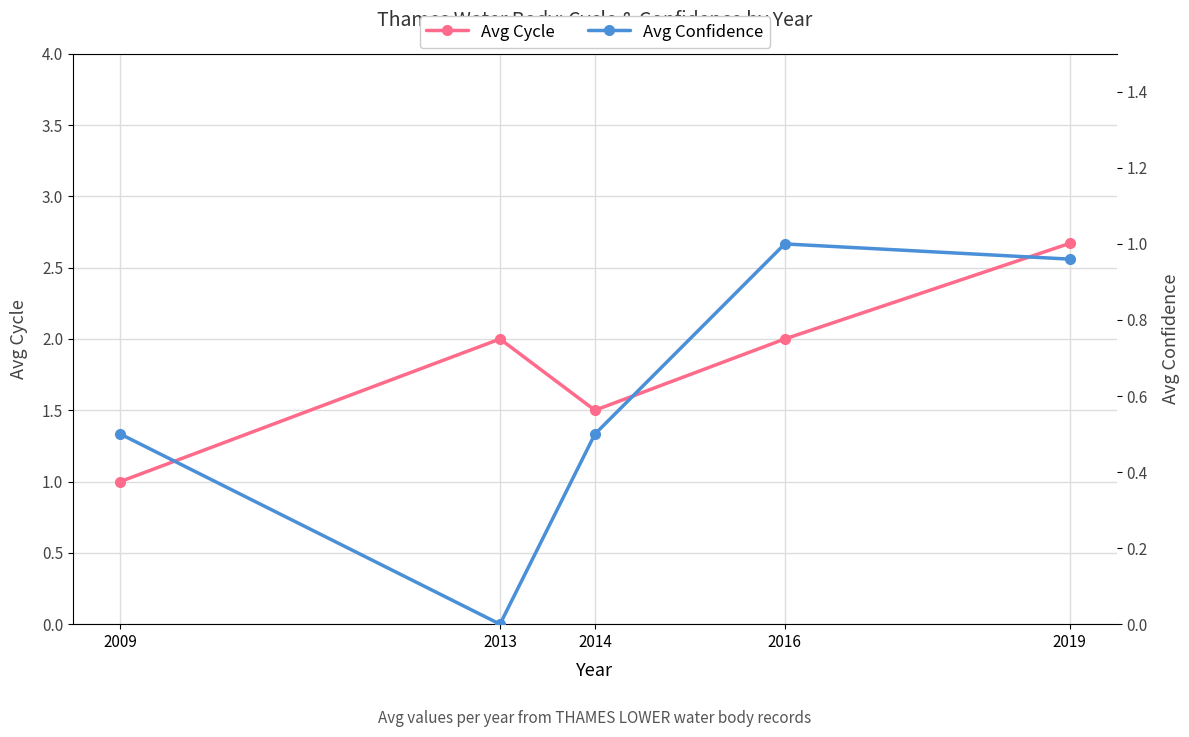

Between 2014 and 2019, which is larger?

2019